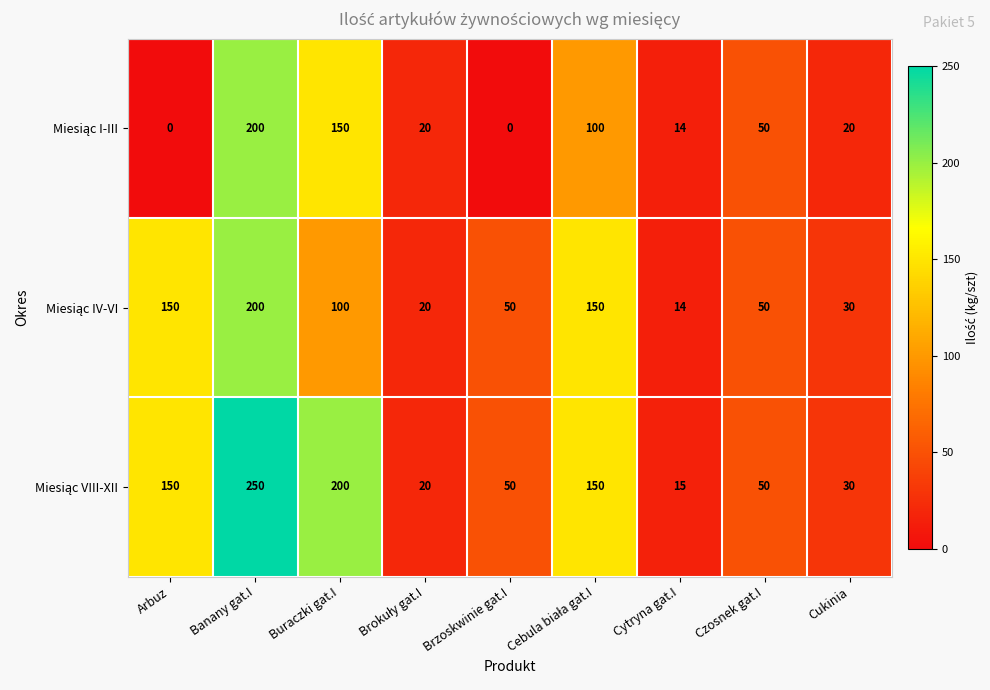

How many categories are shown in the chart?

9